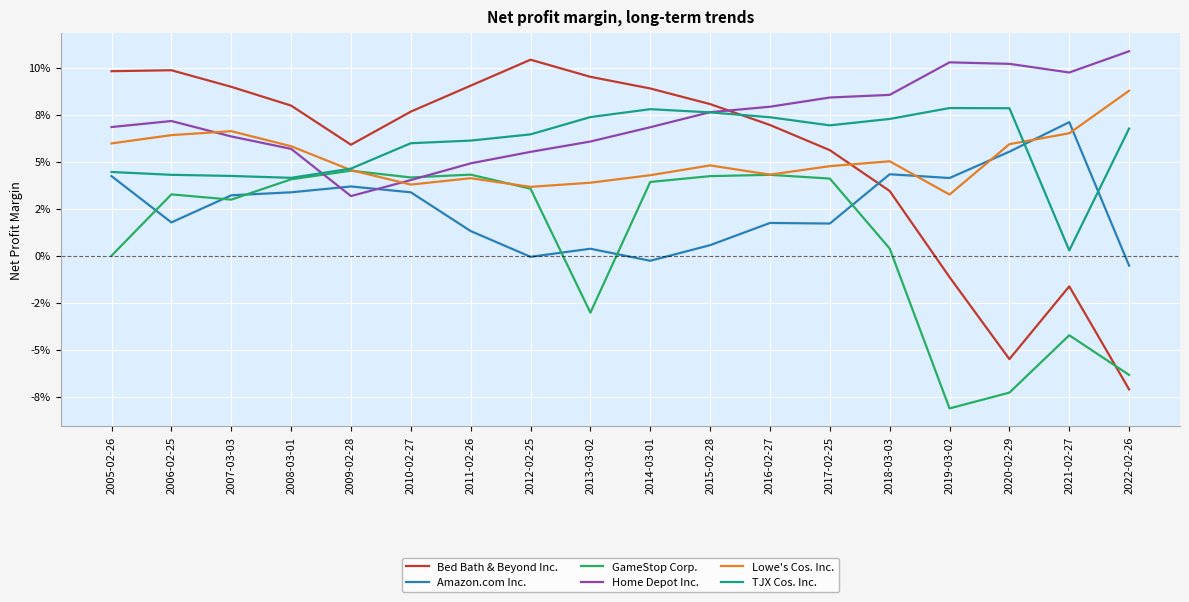

List the series in order of their peak value, highest first.

Home Depot Inc., Bed Bath & Beyond Inc., Lowe's Cos. Inc., TJX Cos. Inc., Amazon.com Inc., GameStop Corp.